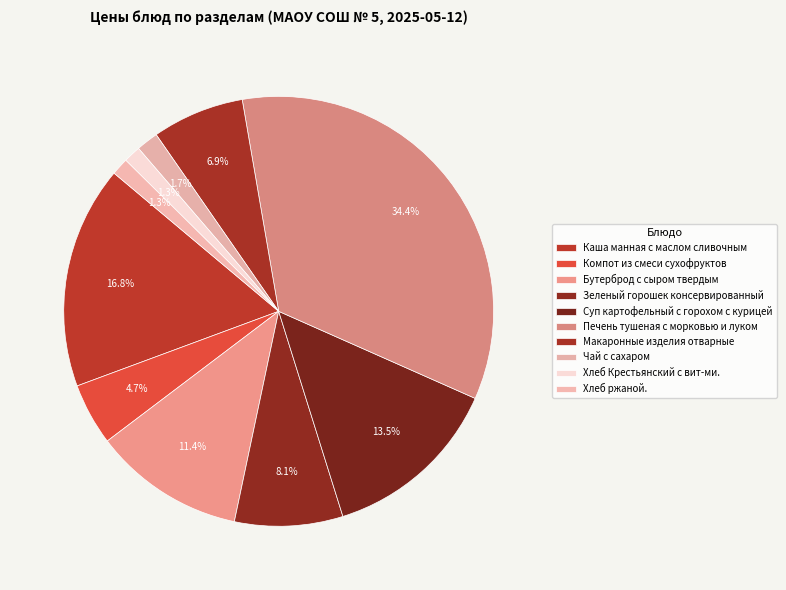

To the nearest percent, what percentage of the pie is Компот из смеси сухофруктов?

5%